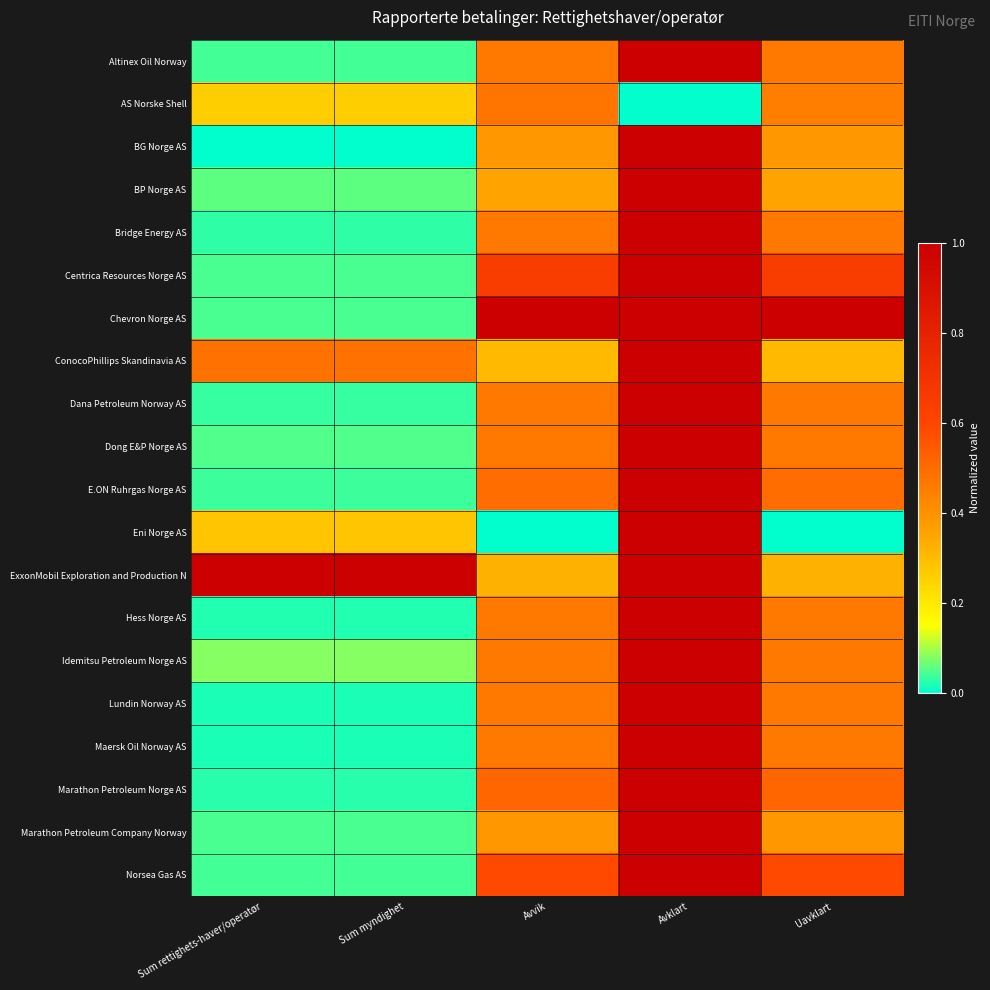

Count the number of data series in this chart.

20